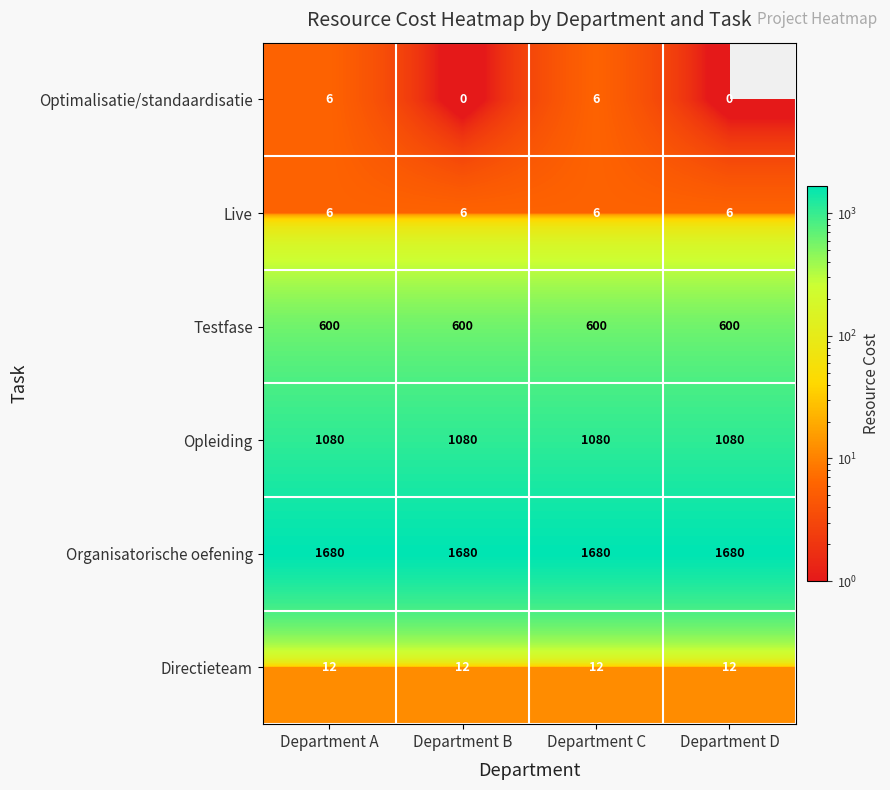

Reading left to right, what are all the values shown in this chart?

Optimalisatie/standaardisatie: Department A=6	Department B=0	Department C=6	Department D=0
Live: Department A=6	Department B=6	Department C=6	Department D=6
Testfase: Department A=600	Department B=600	Department C=600	Department D=600
Opleiding: Department A=1080	Department B=1080	Department C=1080	Department D=1080
Organisatorische oefening: Department A=1680	Department B=1680	Department C=1680	Department D=1680
Directieteam: Department A=12	Department B=12	Department C=12	Department D=12